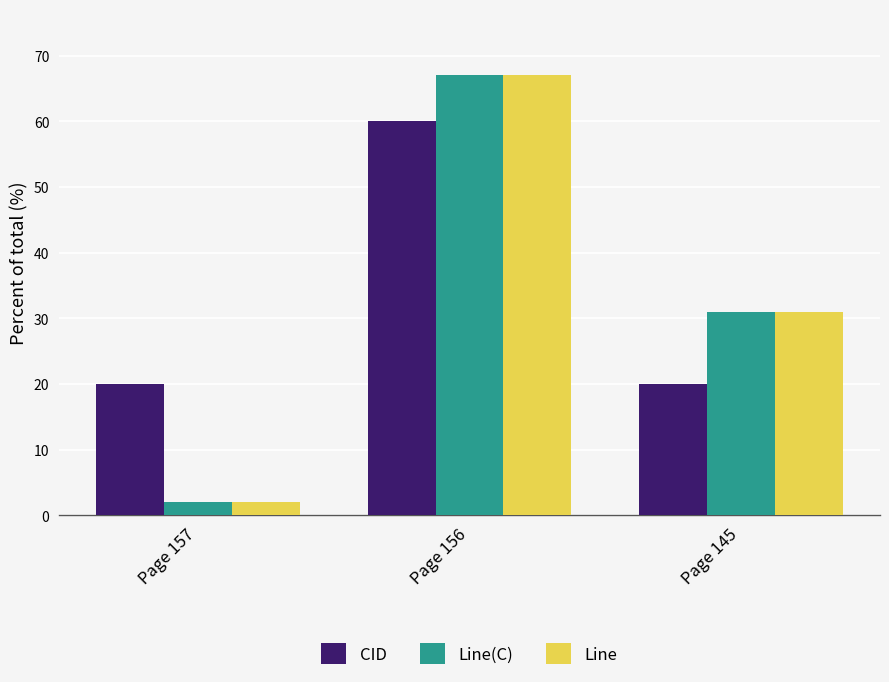

How many bars are there in total?

9